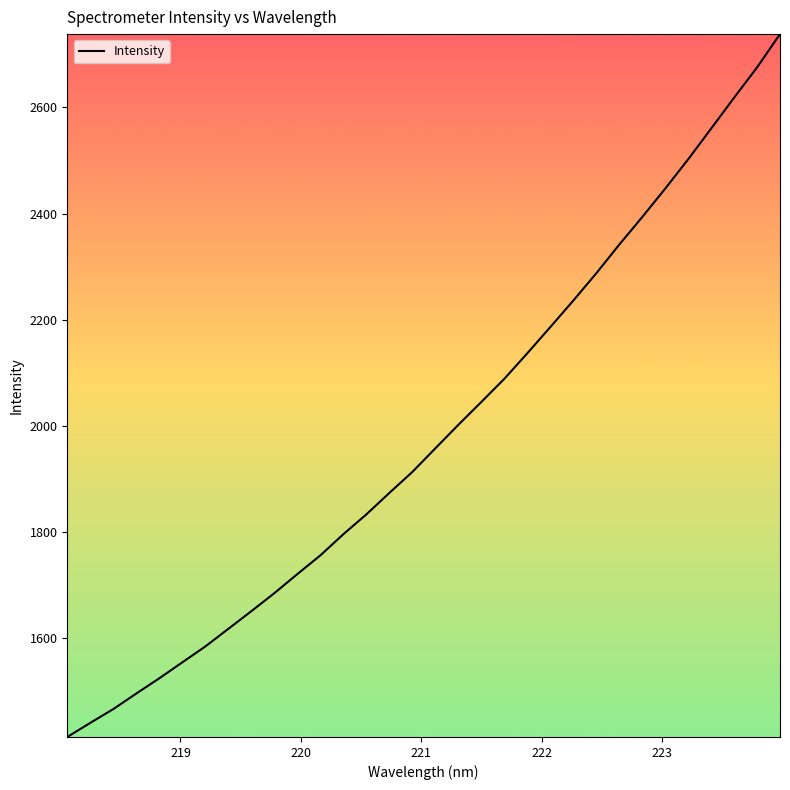

What is the maximum value shown in the chart?

2738.2